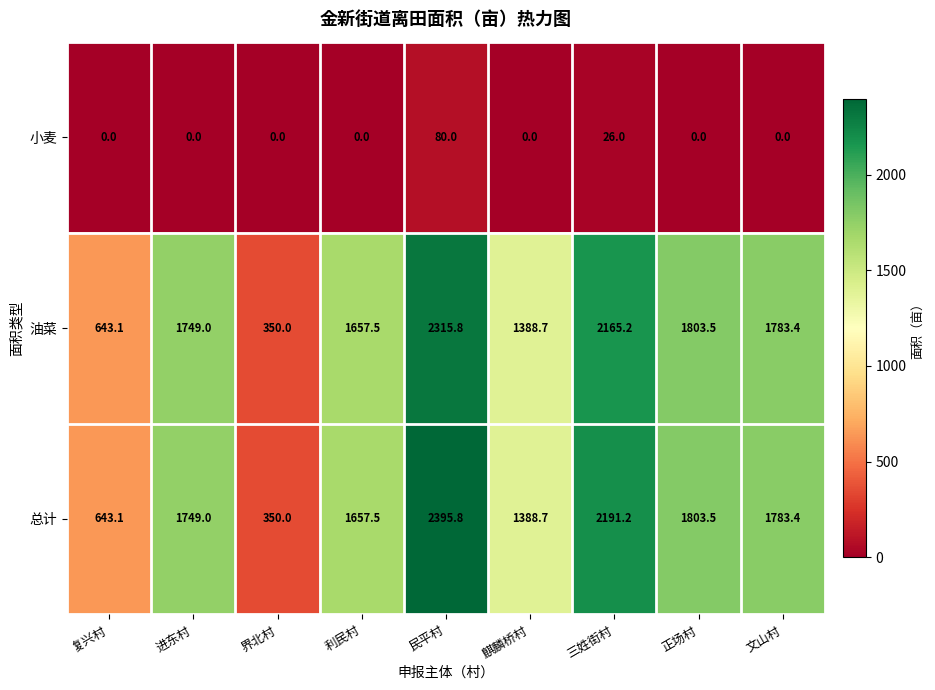

Reading right to left, list all the values displayed in this chart.

小麦: 0.0	0.0	26.0	0.0	80.0	0.0	0.0	0.0	0.0
油菜: 1783.4	1803.5	2165.2	1388.7	2315.8	1657.5	350.0	1749.0	643.1
总计: 1783.4	1803.5	2191.2	1388.7	2395.8	1657.5	350.0	1749.0	643.1